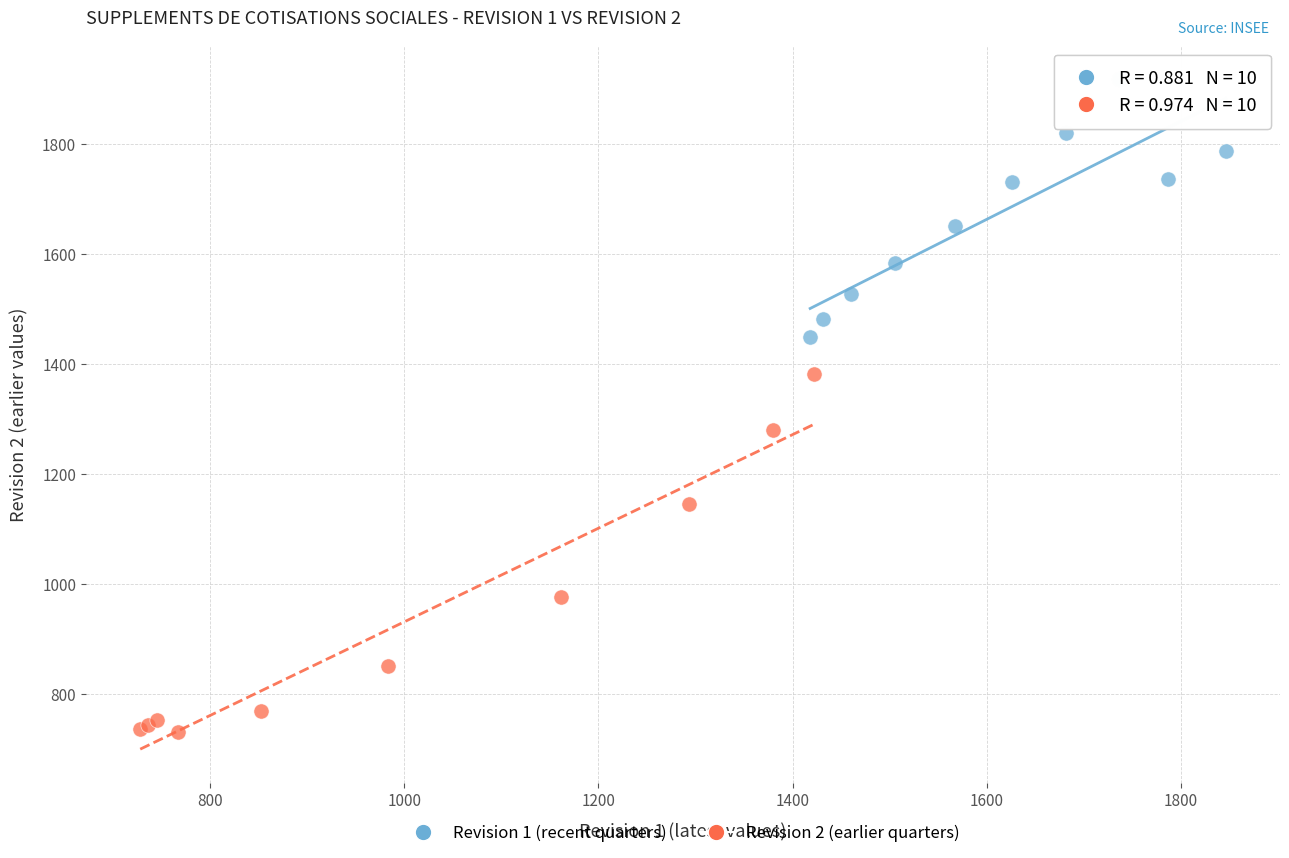

Which series reaches the maximum Y coordinate?

Revision 1 (recent quarters)